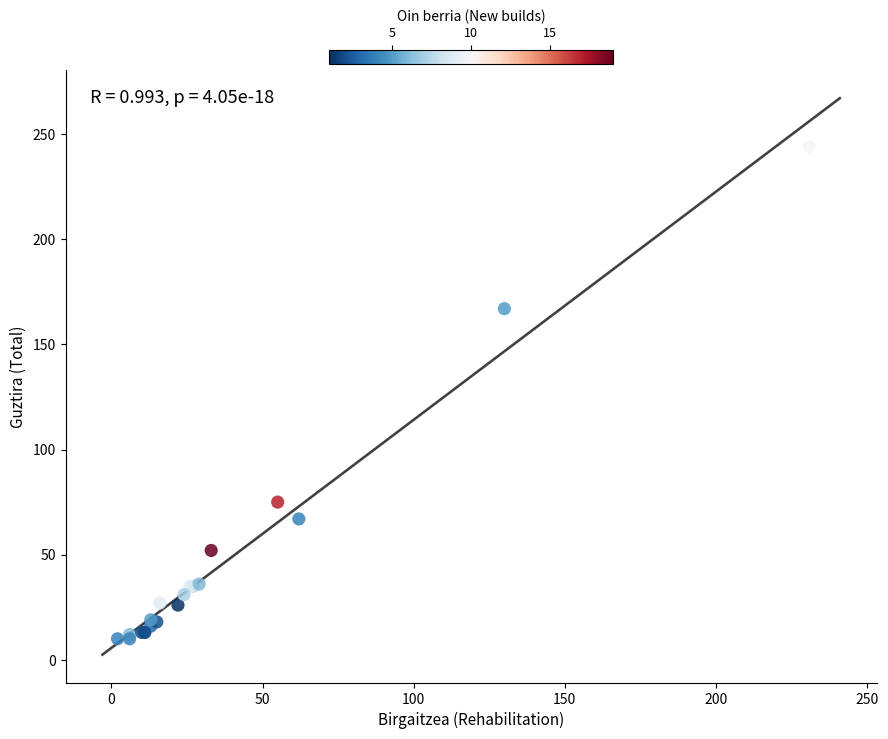

What Y value in the scatter plot is closest to 127?

167